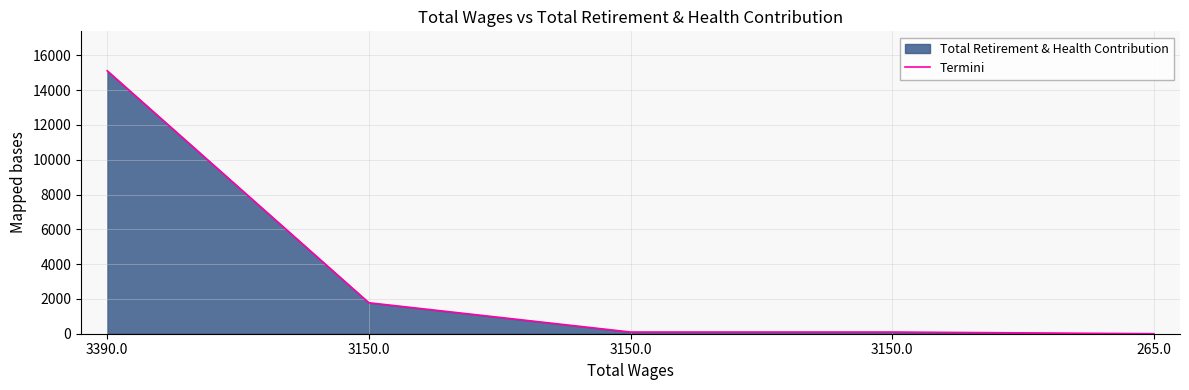

What is the difference between the maximum and minimum values?

15114